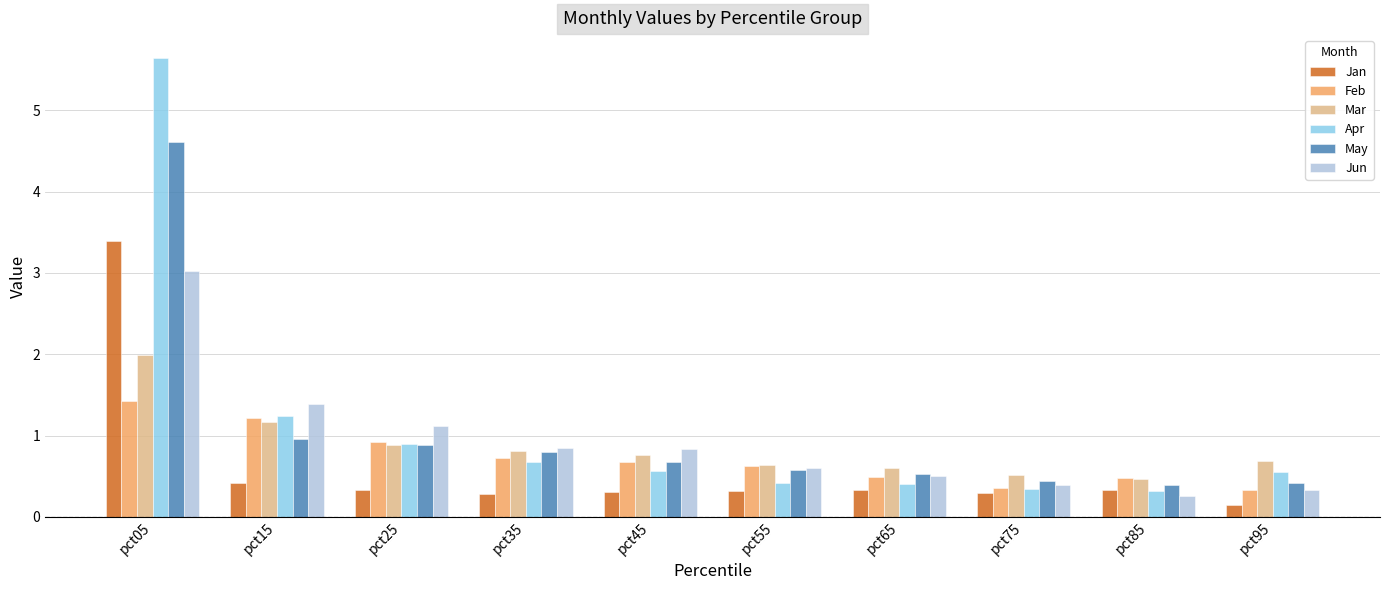

What is the difference between the Feb values at pct15 and pct65?

0.7